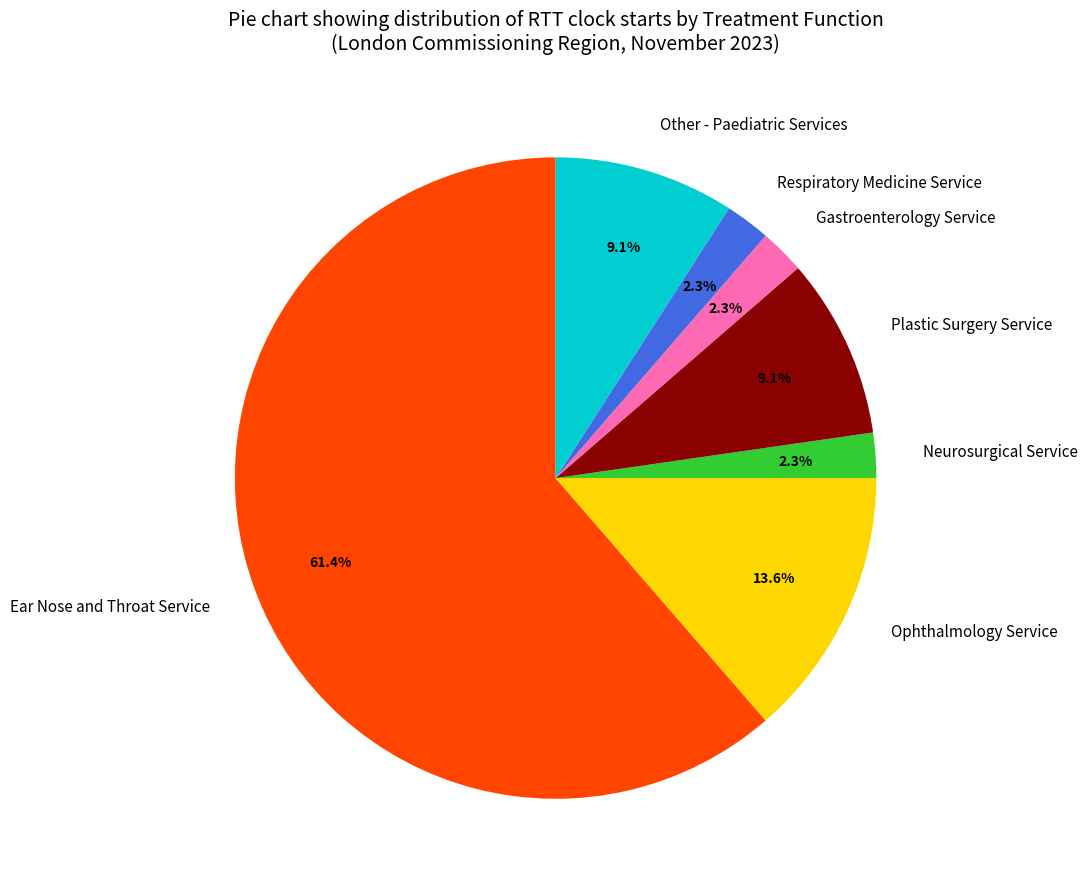

Which has a higher value, Neurosurgical Service or Ear Nose and Throat Service?

Ear Nose and Throat Service